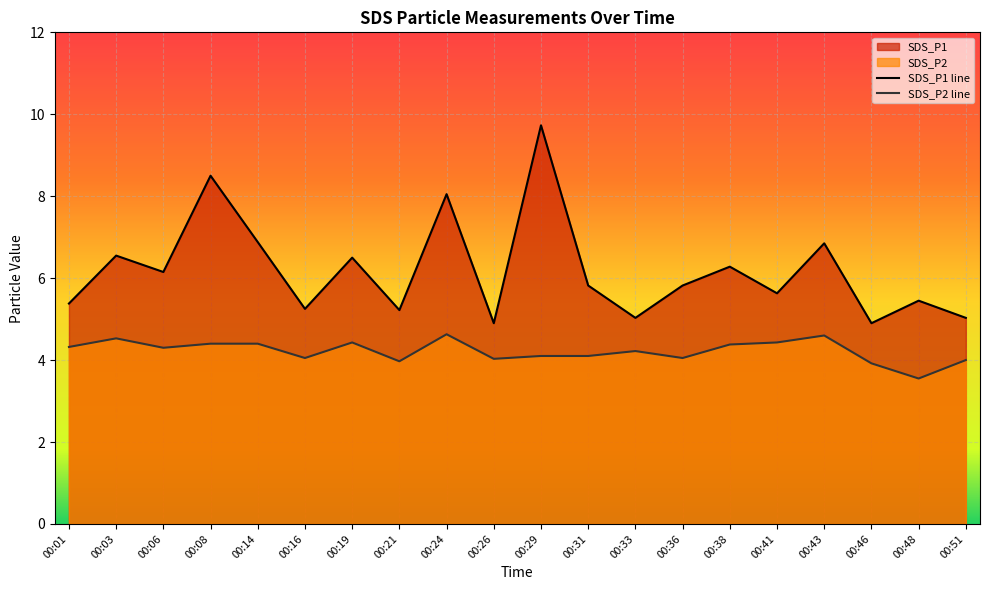

The value of SDS_P1 line at 00:51 is 5.0. True or false?

True